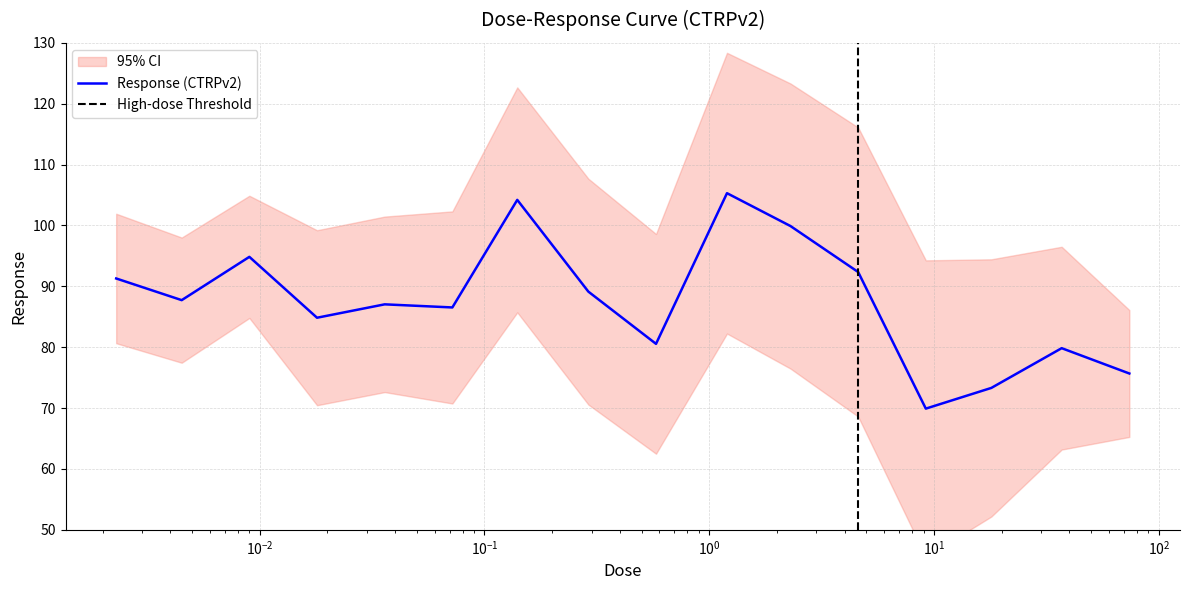

What is the greatest value displayed?

105.3